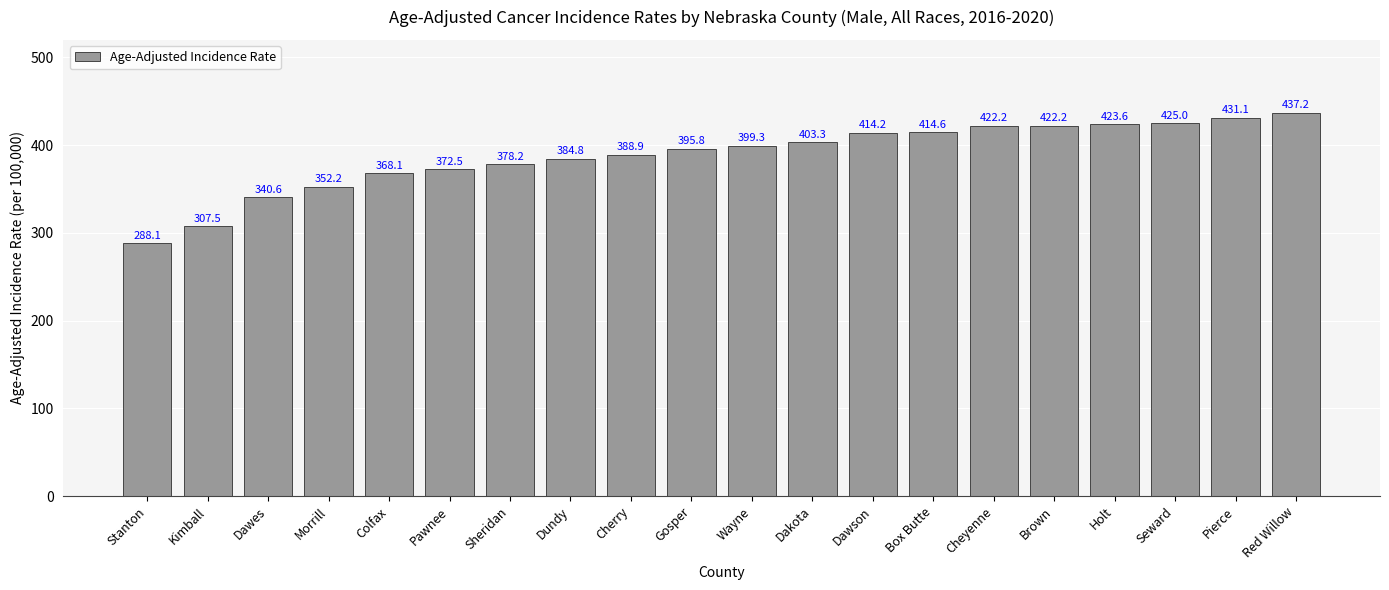

What position from the left is Seward?

18